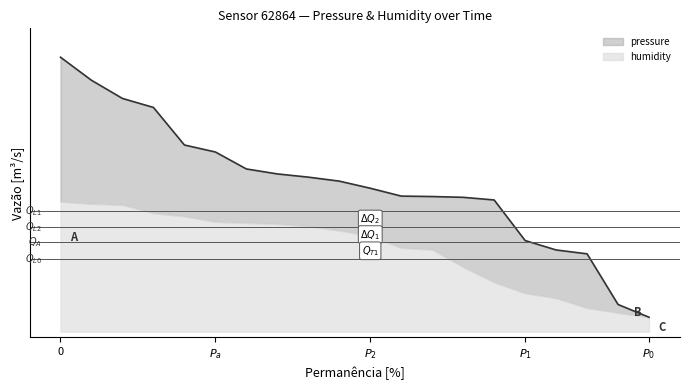

What is the value of the 3rd point from the left?

80.7